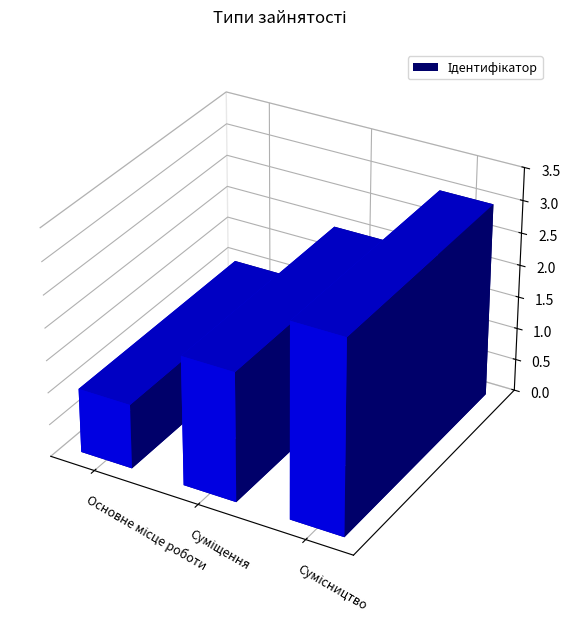

What is the average value?

2